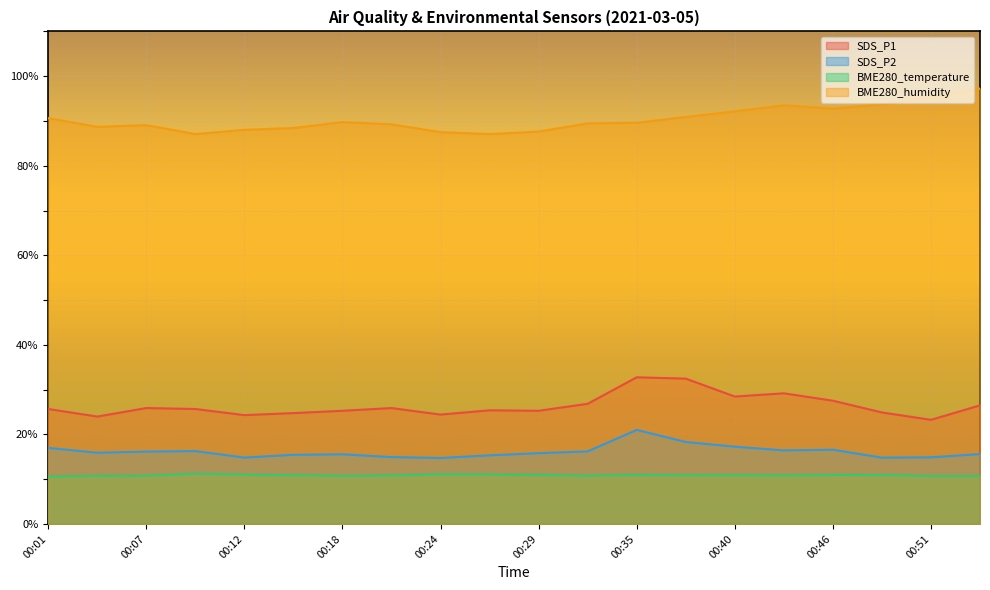

List the series in order of their peak value, highest first.

BME280_humidity, SDS_P1, SDS_P2, BME280_temperature